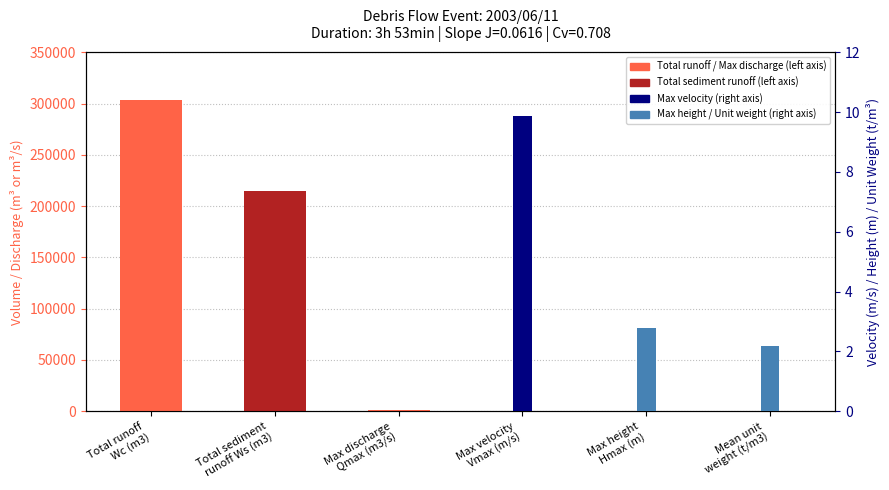

What is the label of the 3rd bar from the right?

Max velocity
Vmax (m/s)